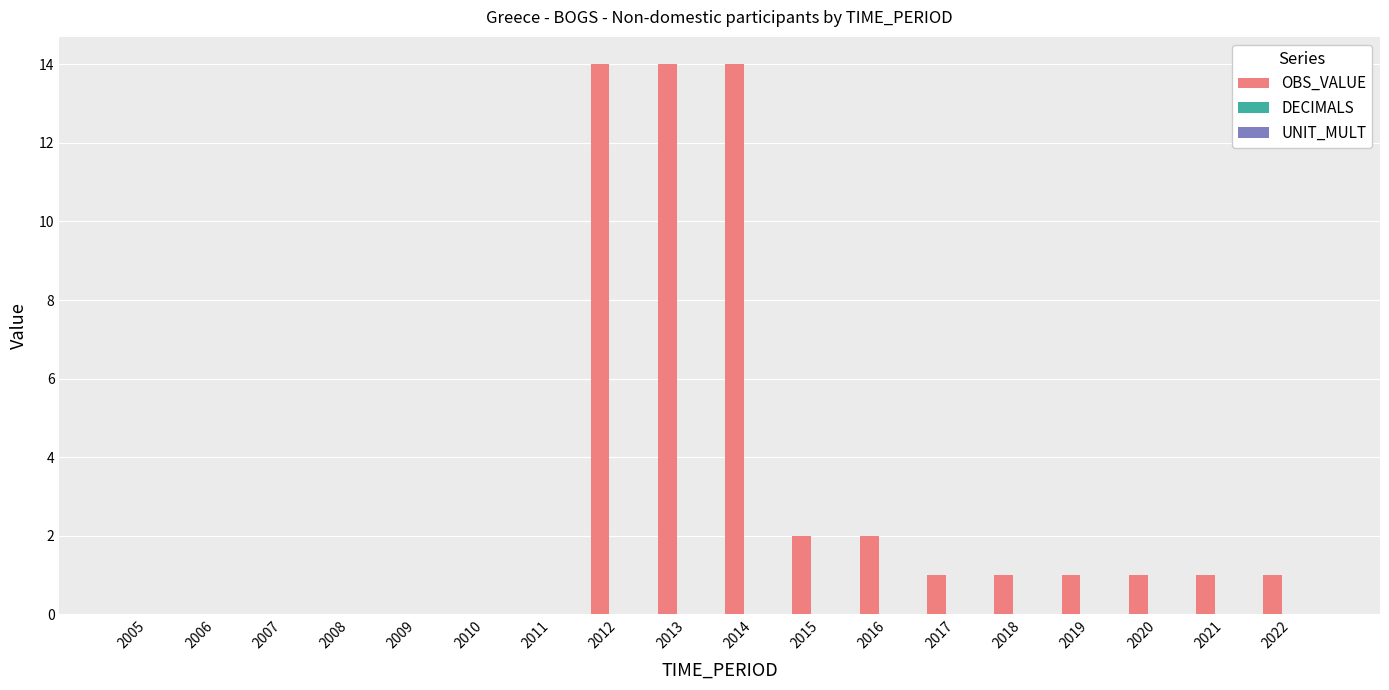

What is the sum of all values?

52